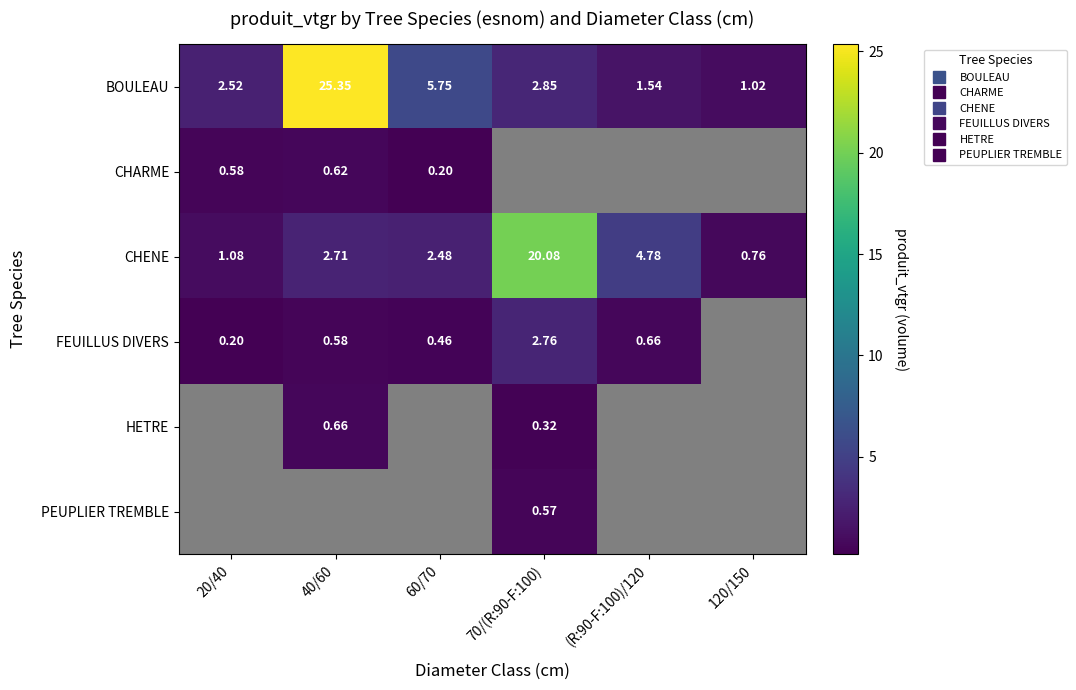

Rank the series at 40/60 from highest to lowest value.

BOULEAU, CHENE, HETRE, CHARME, PEUPLIER TREMBLE, FEUILLUS DIVERS